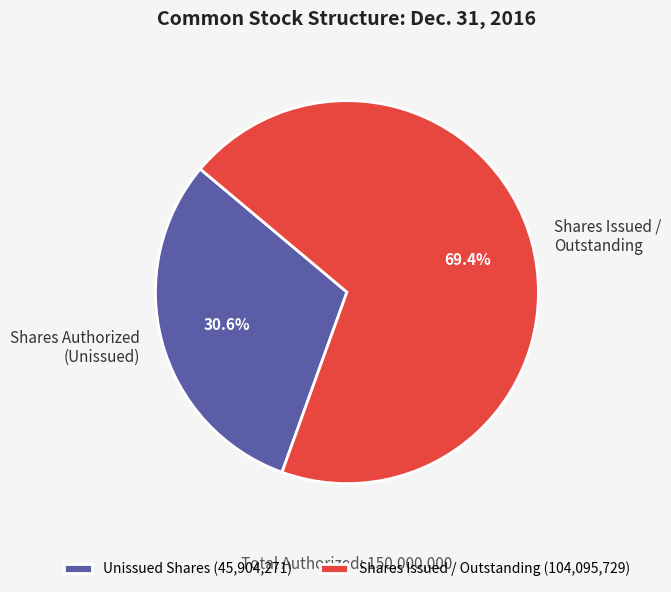

Does Shares Issued / Outstanding account for over 50% of the chart?

Yes